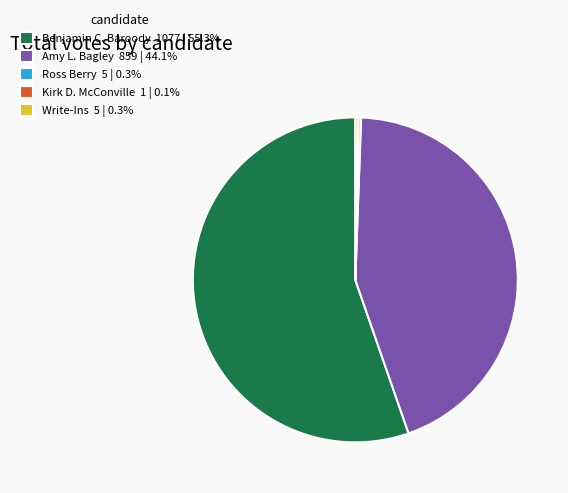

Combined, do Benjamin C. Baroody 1077 | 55.3% and Amy L. Bagley 859 | 44.1% account for over 50%?

Yes